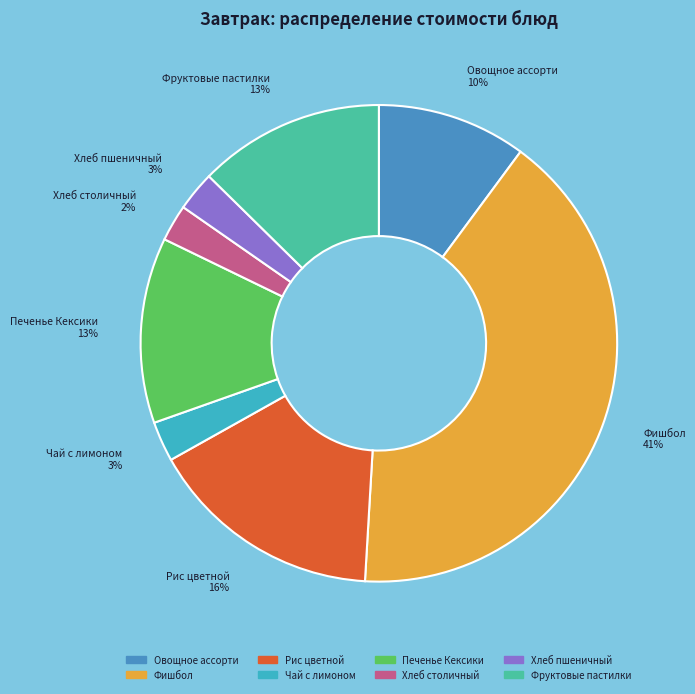

To the nearest percent, what is the combined percentage of Овощное ассорти and Печенье Кексики?

23%